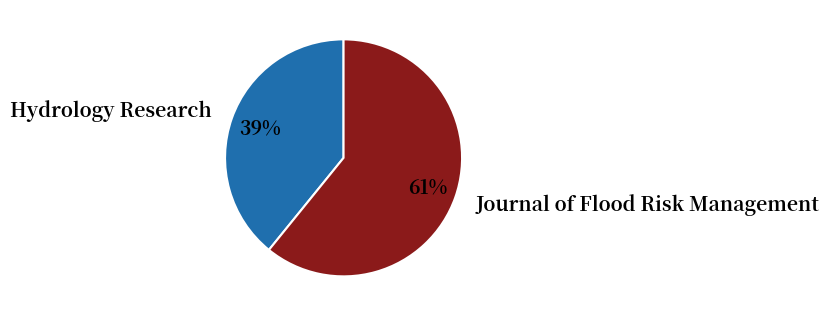

What is the majority slice?

Journal of Flood Risk Management